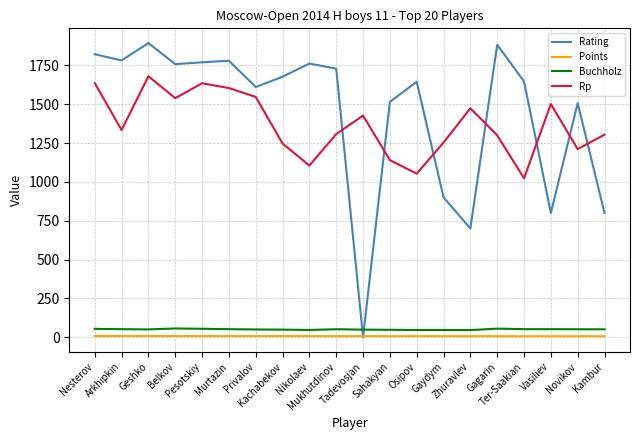

True or false: Buchholz and Points intersect in this chart.

False